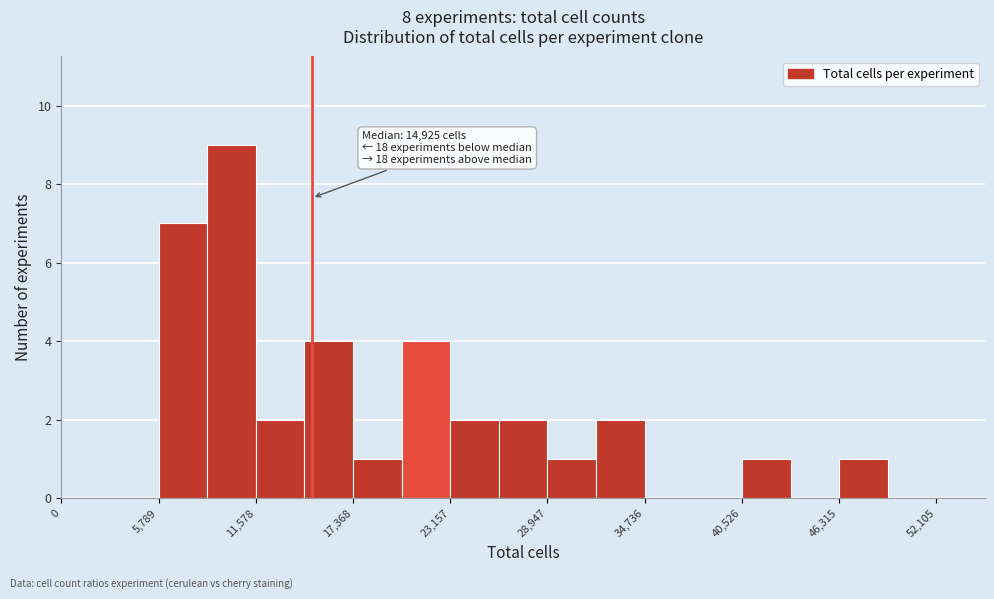

Read against the x-axis, roughly where is the centre of the tallest bar?

10000